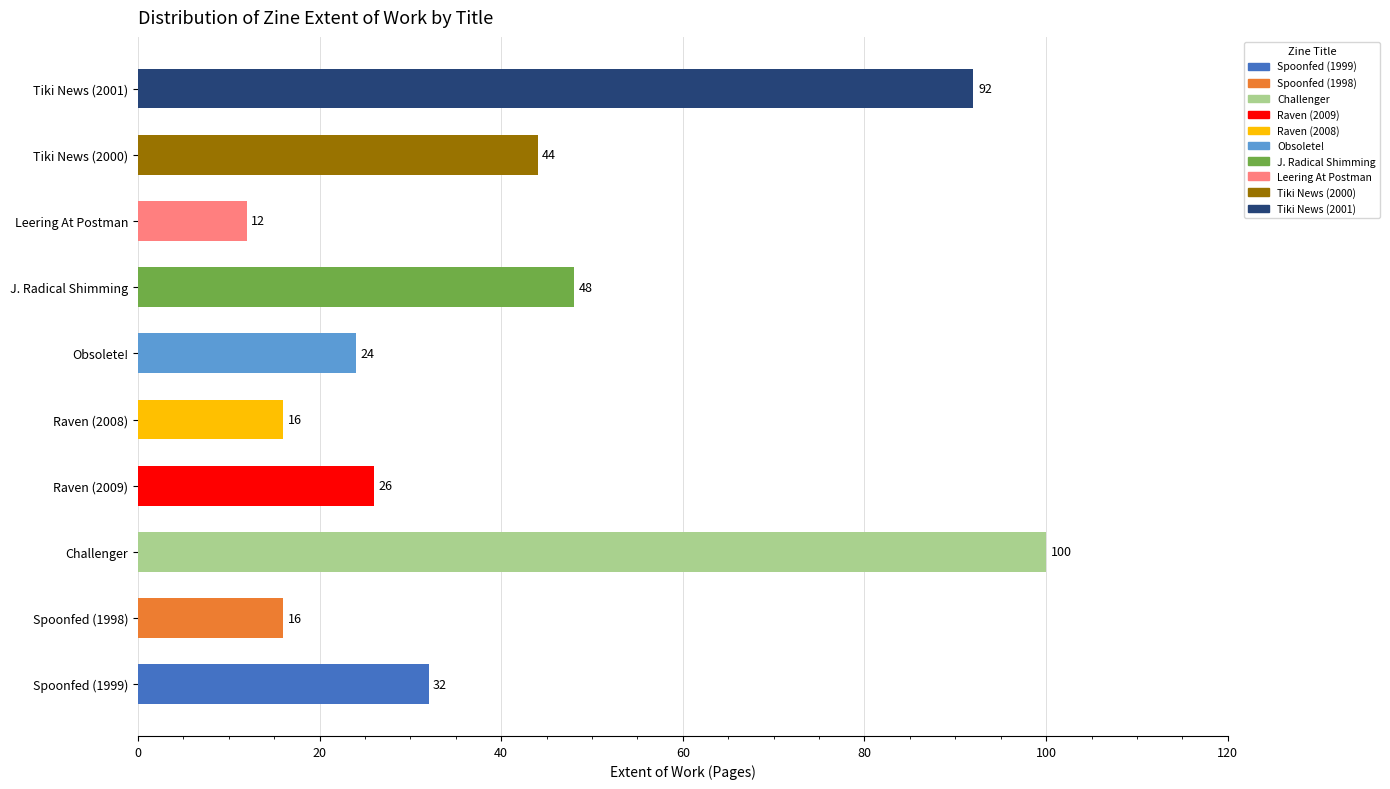

How many data points does each series have?

10